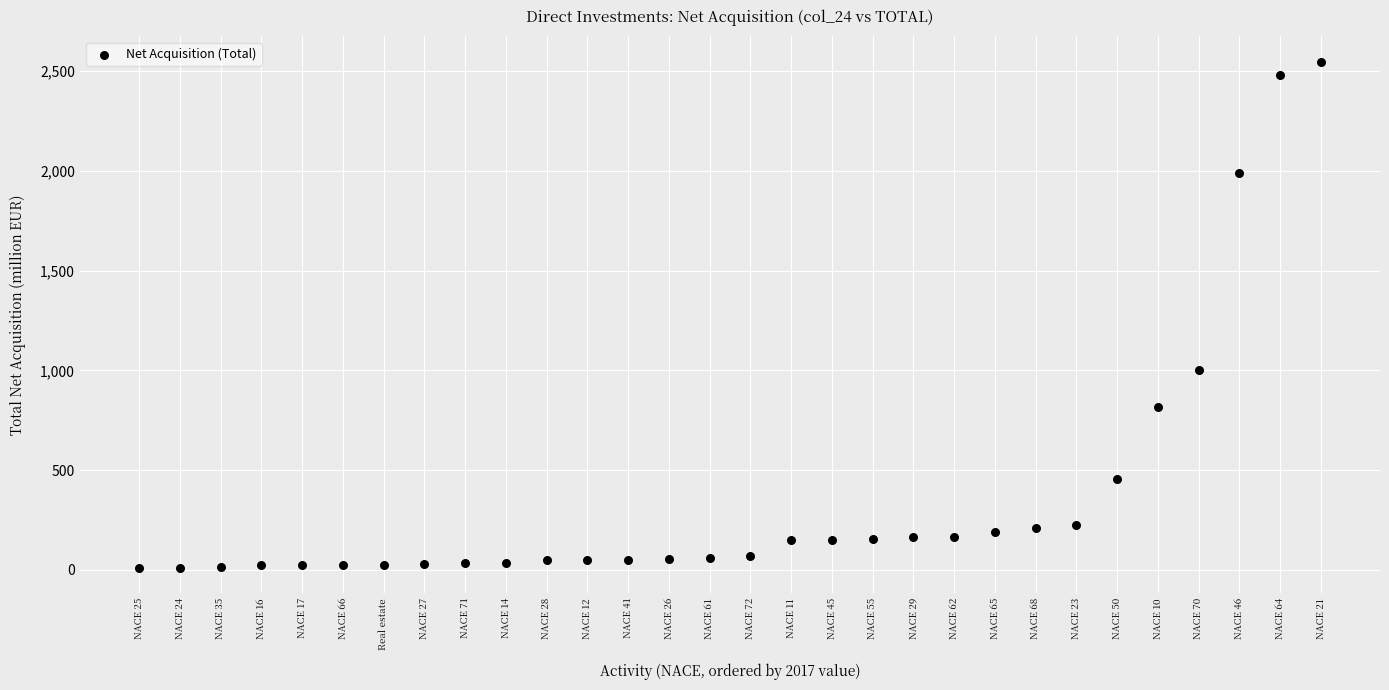

What is the range of Y values (max minus min)?

2538.1